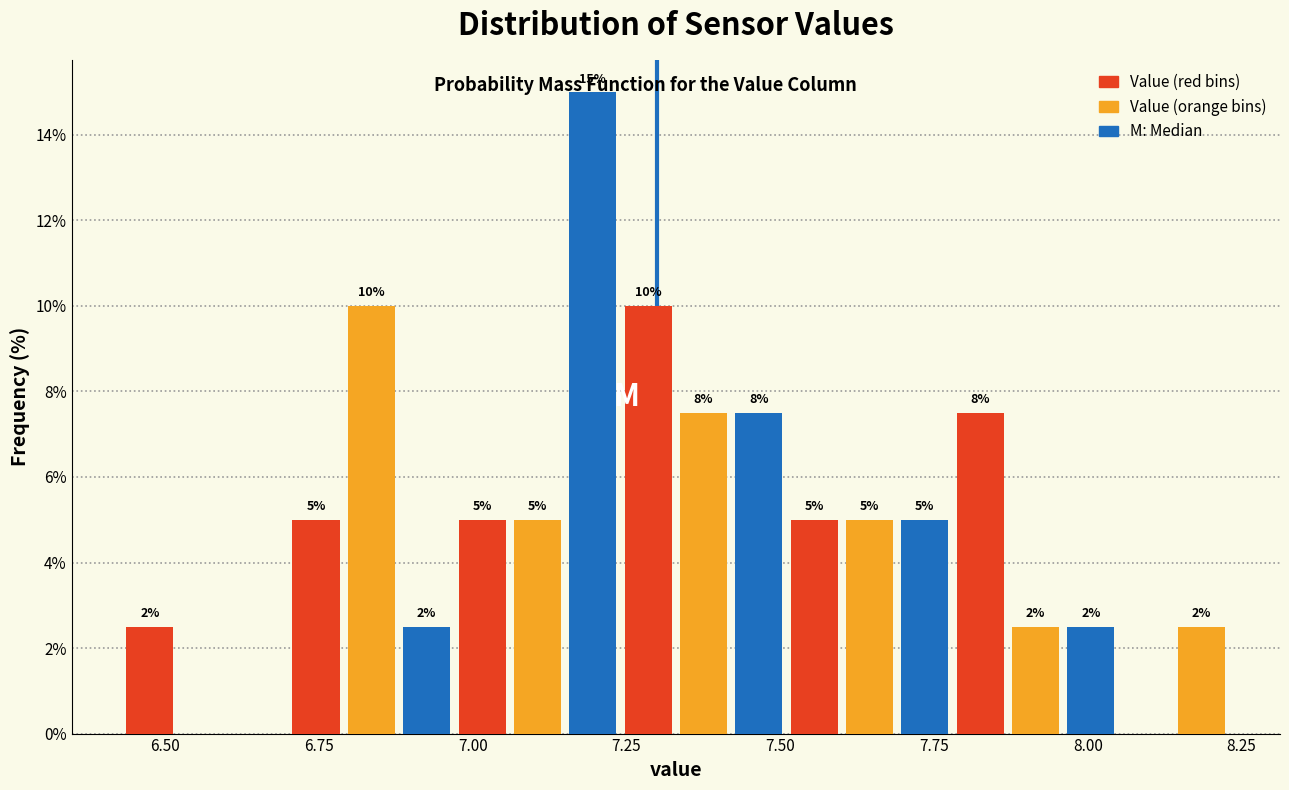

Read against the x-axis, roughly where is the centre of the tallest bar?

7.20